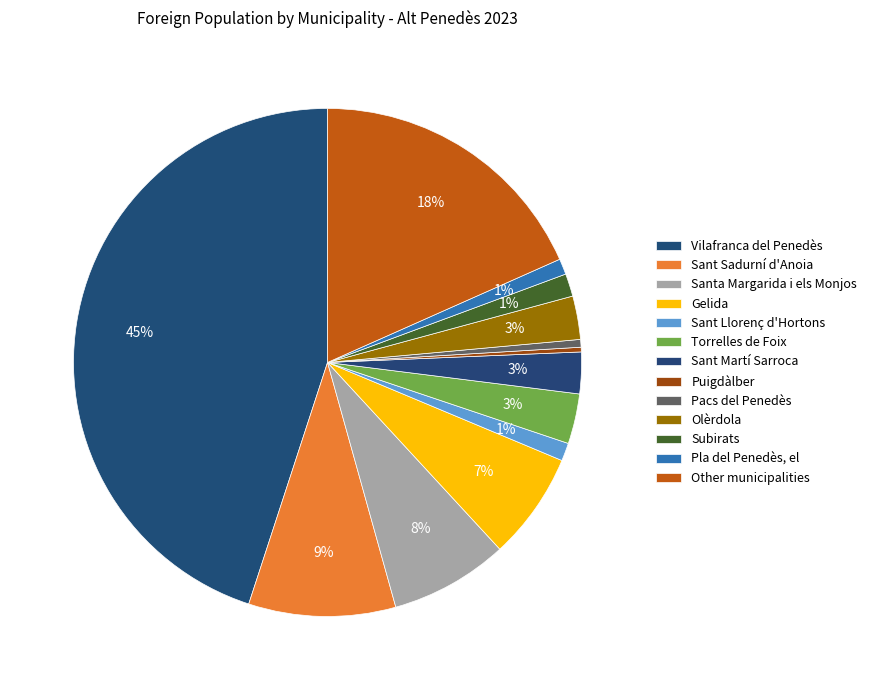

Combined, do Vilafranca del Penedès and Pacs del Penedès account for over 50%?

No